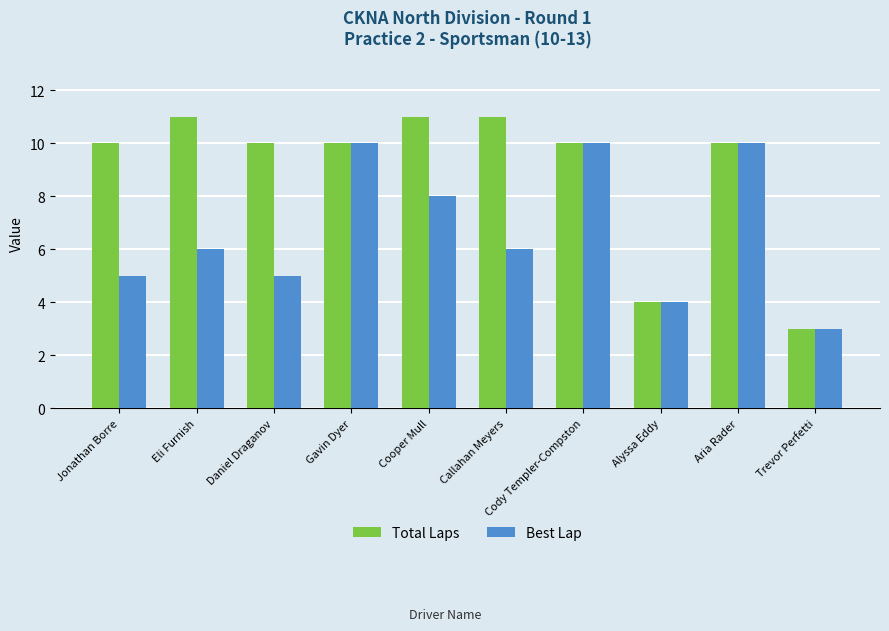

Reading left to right, transcribe all the data shown in this chart.

Total Laps: 10	11	10	10	11	11	10	4	10	3
Best Lap: 5	6	5	10	8	6	10	4	10	3